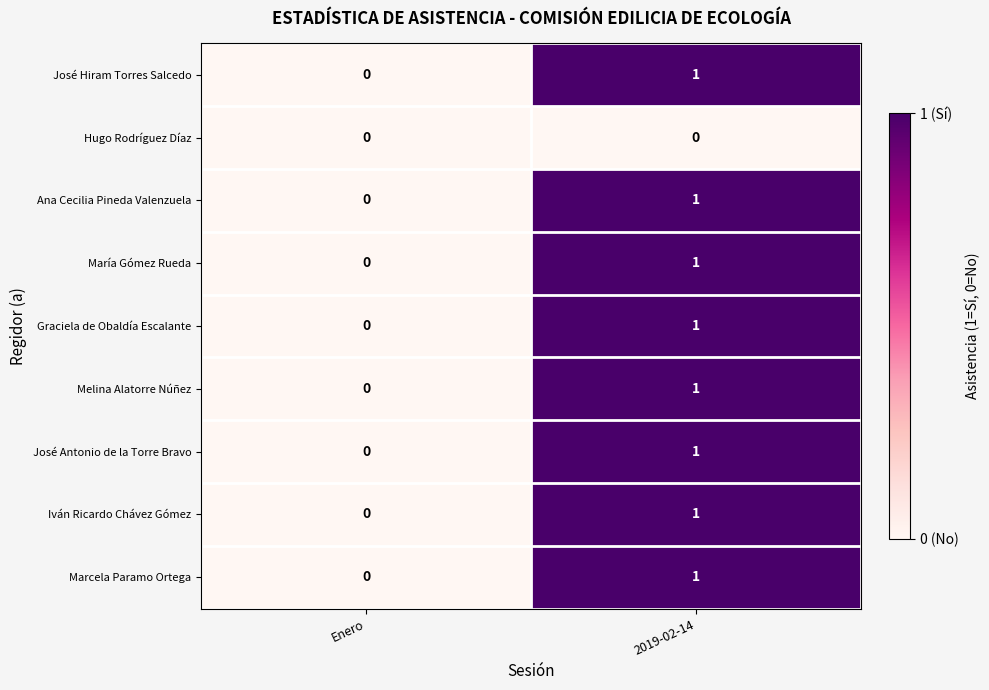

True or false: Hugo Rodríguez Díaz has a value of 0 at 2019-02-14.

True